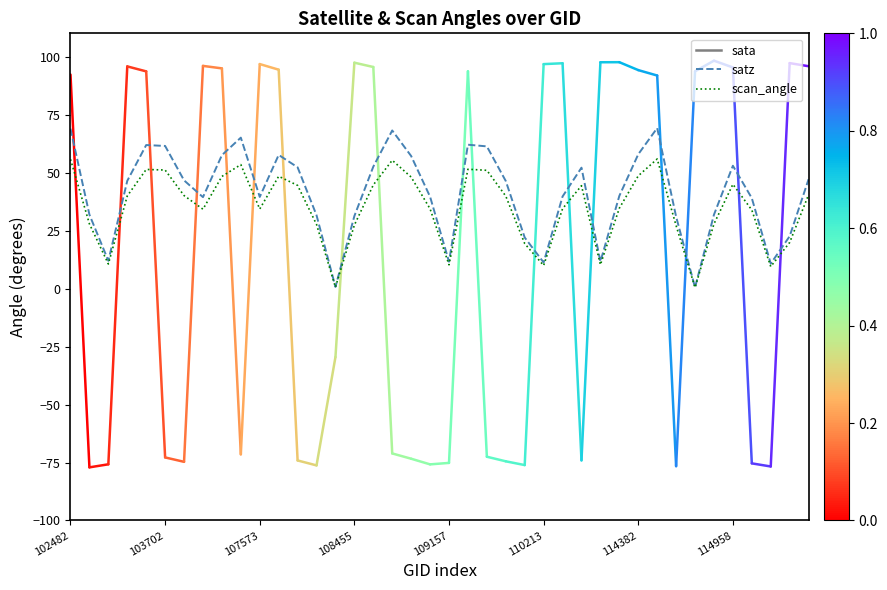

Rank the series by their maximum value, from highest to lowest.

satz, scan_angle